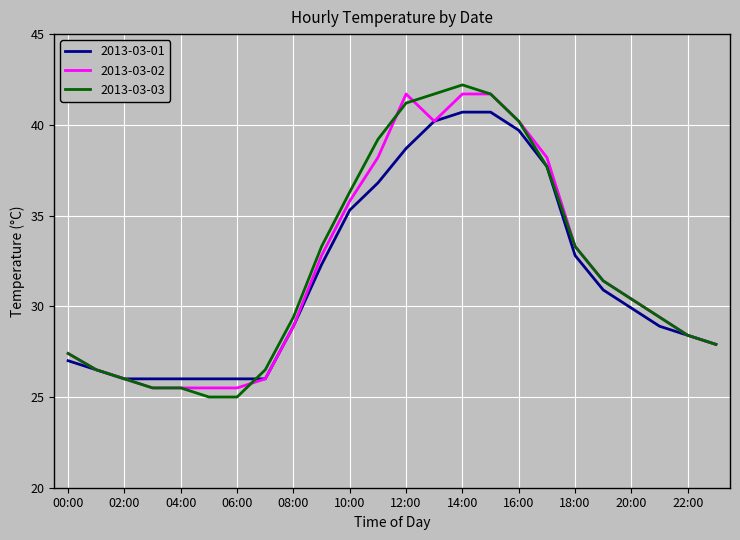

How many values in the 2013-03-01 series exceed 29?

12